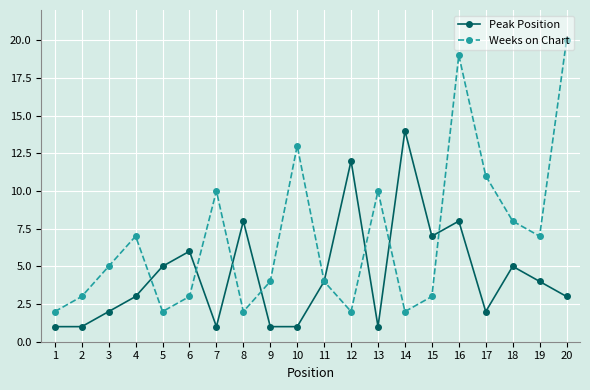

How many series are shown in this chart?

2